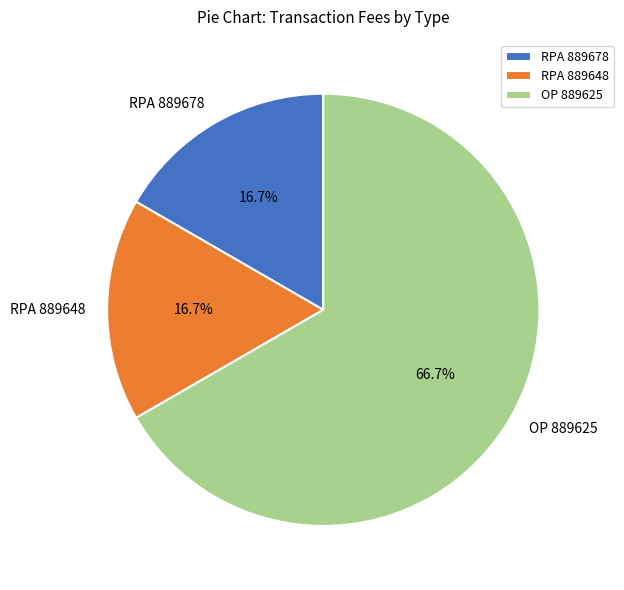

To the nearest percent, what is the difference between the largest and smallest slice percentages?

50%